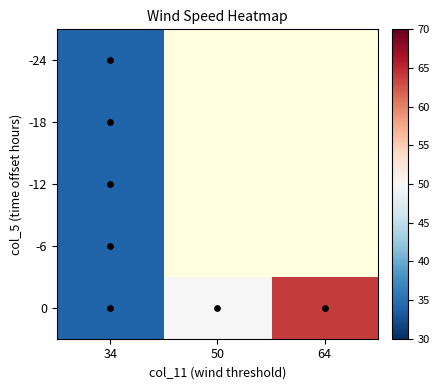

The value of -24 at 34 is 34.0. True or false?

True